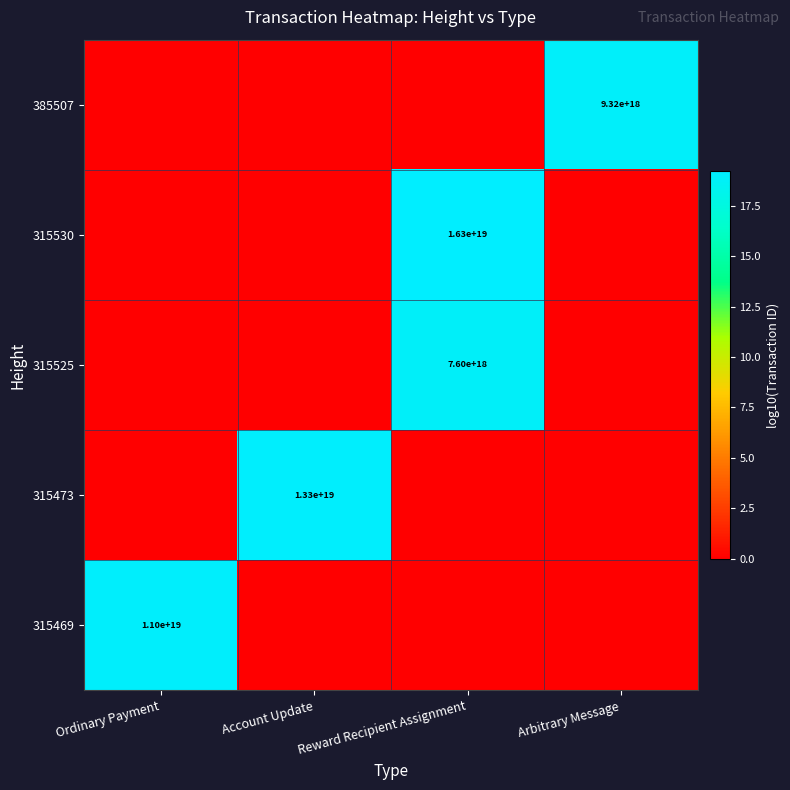

Is it true that 385507 equals 9320000000000000000 at Arbitrary Message?

True